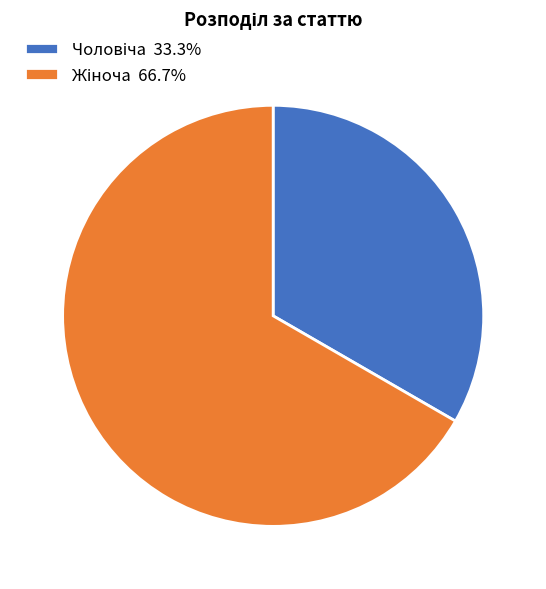

Is there a majority slice in this chart?

Yes